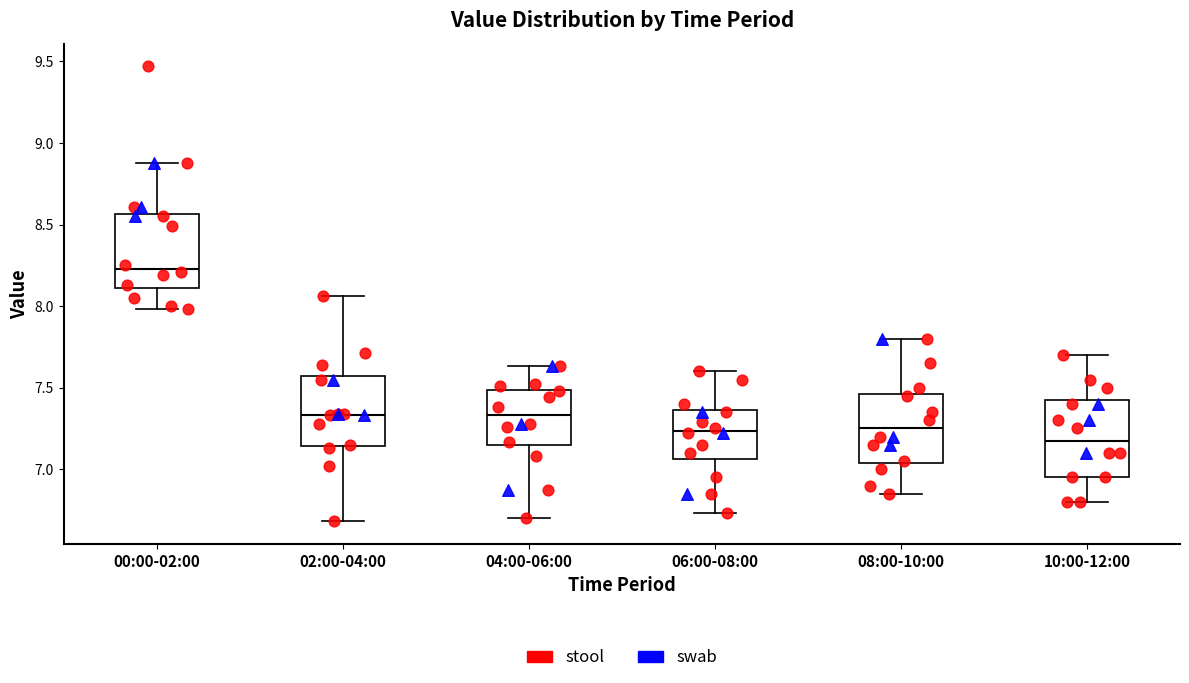

Reading left to right, transcribe this box plot: for each box, give where its median line is, the range the box spans, and where its two whiskers end, as read against the y-axis. The values are not printed on the chart, so give them approximately, as read against the axis.

00:00-02:00: median 8.25, box 8.10 to 8.55, whiskers 8.00 to 8.90
02:00-04:00: median 7.35, box 7.15 to 7.55, whiskers 6.70 to 8.05
04:00-06:00: median 7.35, box 7.15 to 7.50, whiskers 6.70 to 7.65
06:00-08:00: median 7.25, box 7.05 to 7.35, whiskers 6.75 to 7.60
08:00-10:00: median 7.25, box 7.05 to 7.45, whiskers 6.85 to 7.80
10:00-12:00: median 7.20, box 6.95 to 7.45, whiskers 6.80 to 7.70